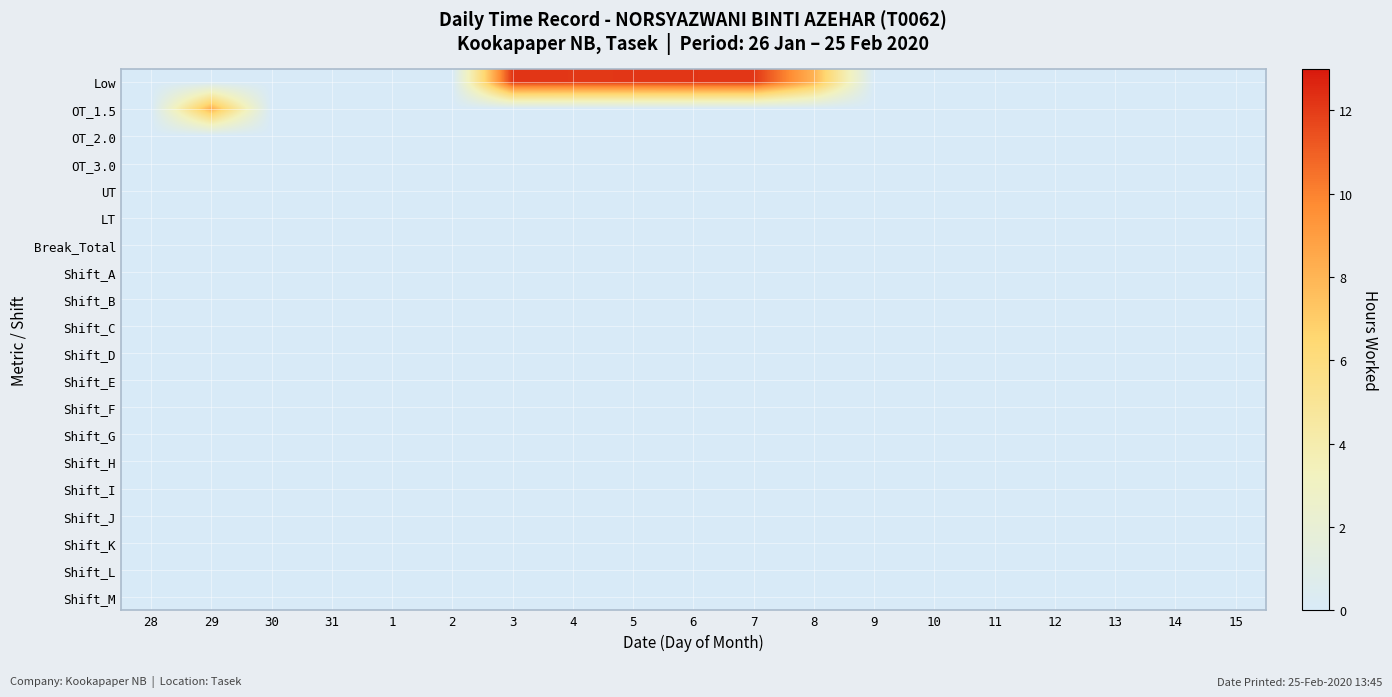

Which has a higher value, 10 or 7?

7